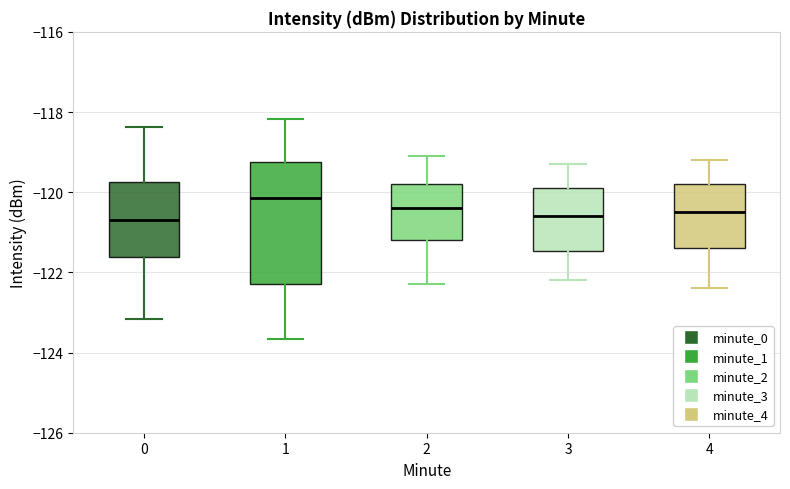

Reading left to right, transcribe this box plot: for each box, give where its median line is, the range the box spans, and where its two whiskers end, as read against the y-axis. The values are not printed on the chart, so give them approximately, as read against the axis.

0: median -120.8, box -121.6 to -119.8, whiskers -123.2 to -118.4
1: median -120.2, box -122.2 to -119.2, whiskers -123.6 to -118.2
2: median -120.4, box -121.2 to -119.8, whiskers -122.2 to -119.0
3: median -120.6, box -121.4 to -119.8, whiskers -122.2 to -119.2
4: median -120.4, box -121.4 to -119.8, whiskers -122.4 to -119.2